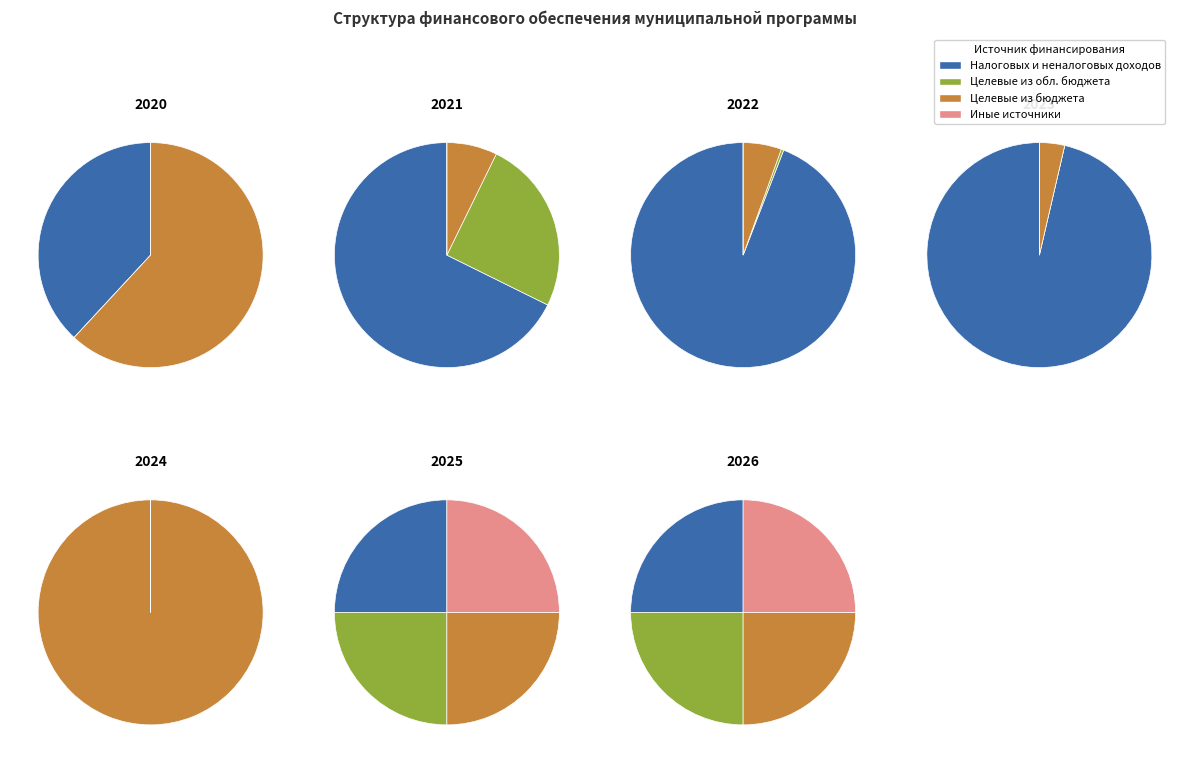

To the nearest percent, what is the combined percentage of 3. Поступлений целевого характера из бюджета and 1. Налоговых и неналоговых доходов?

92%